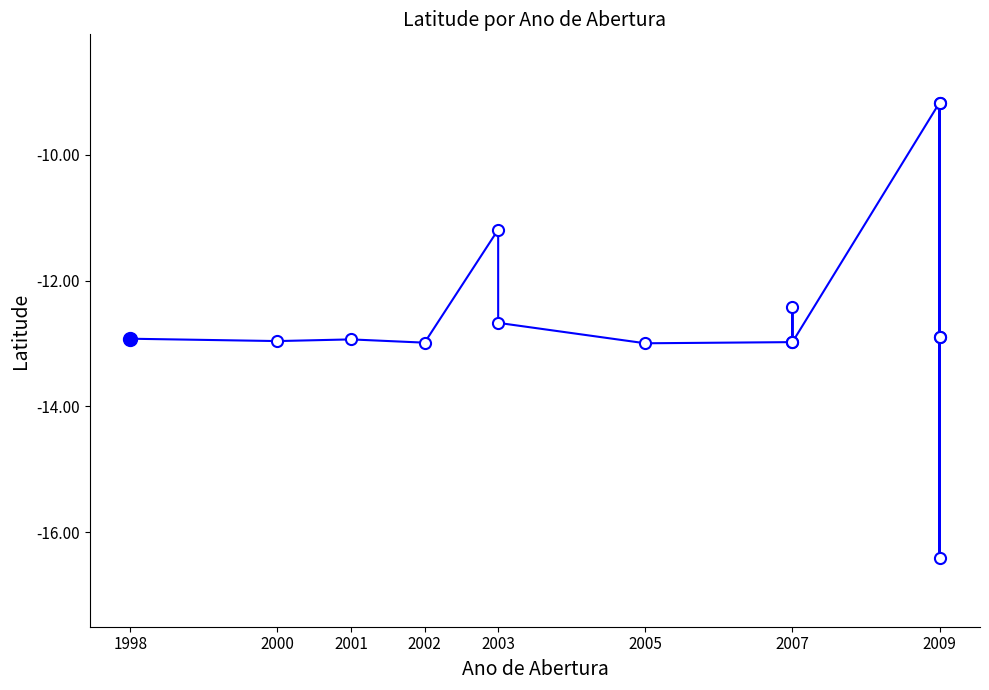

What is the value of the 13th point from the left?

-9.2